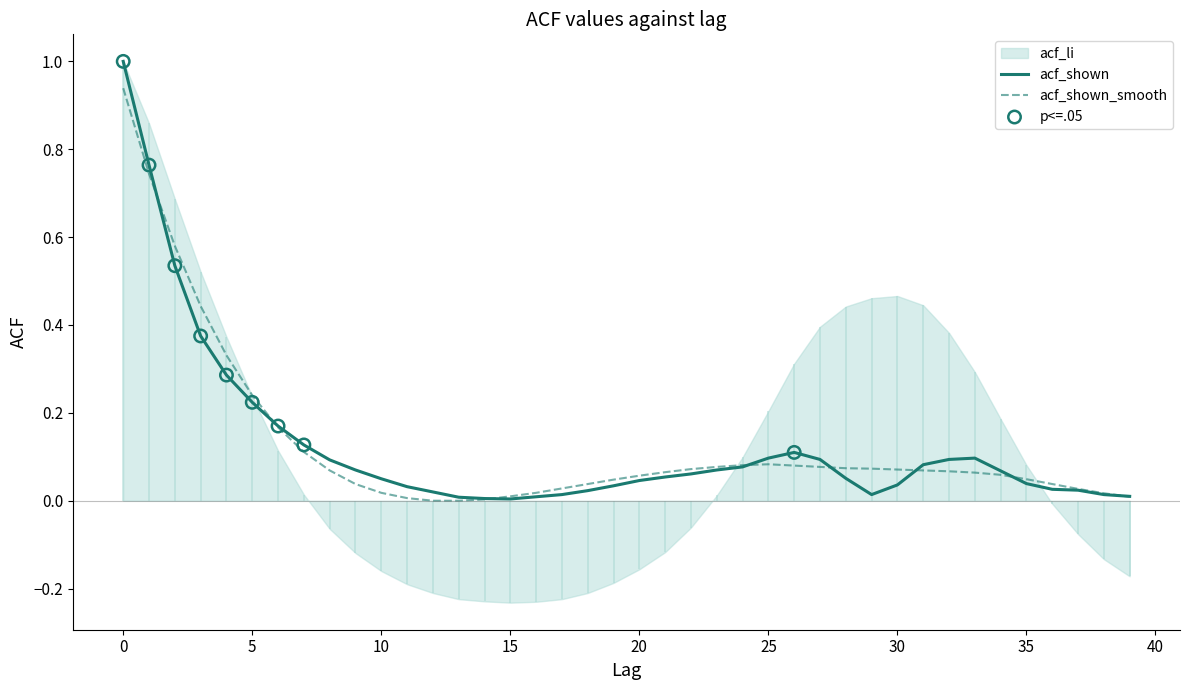

At how many categories does at least one series exceed 0?

40